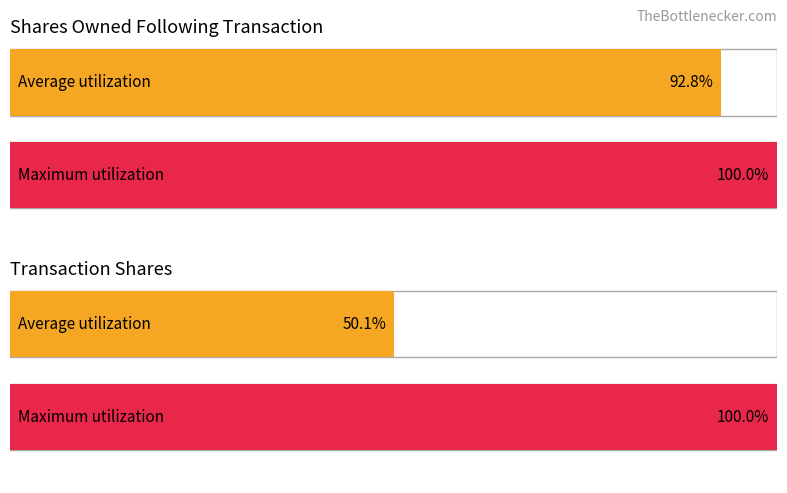

Does the chart contain any negative values?

No